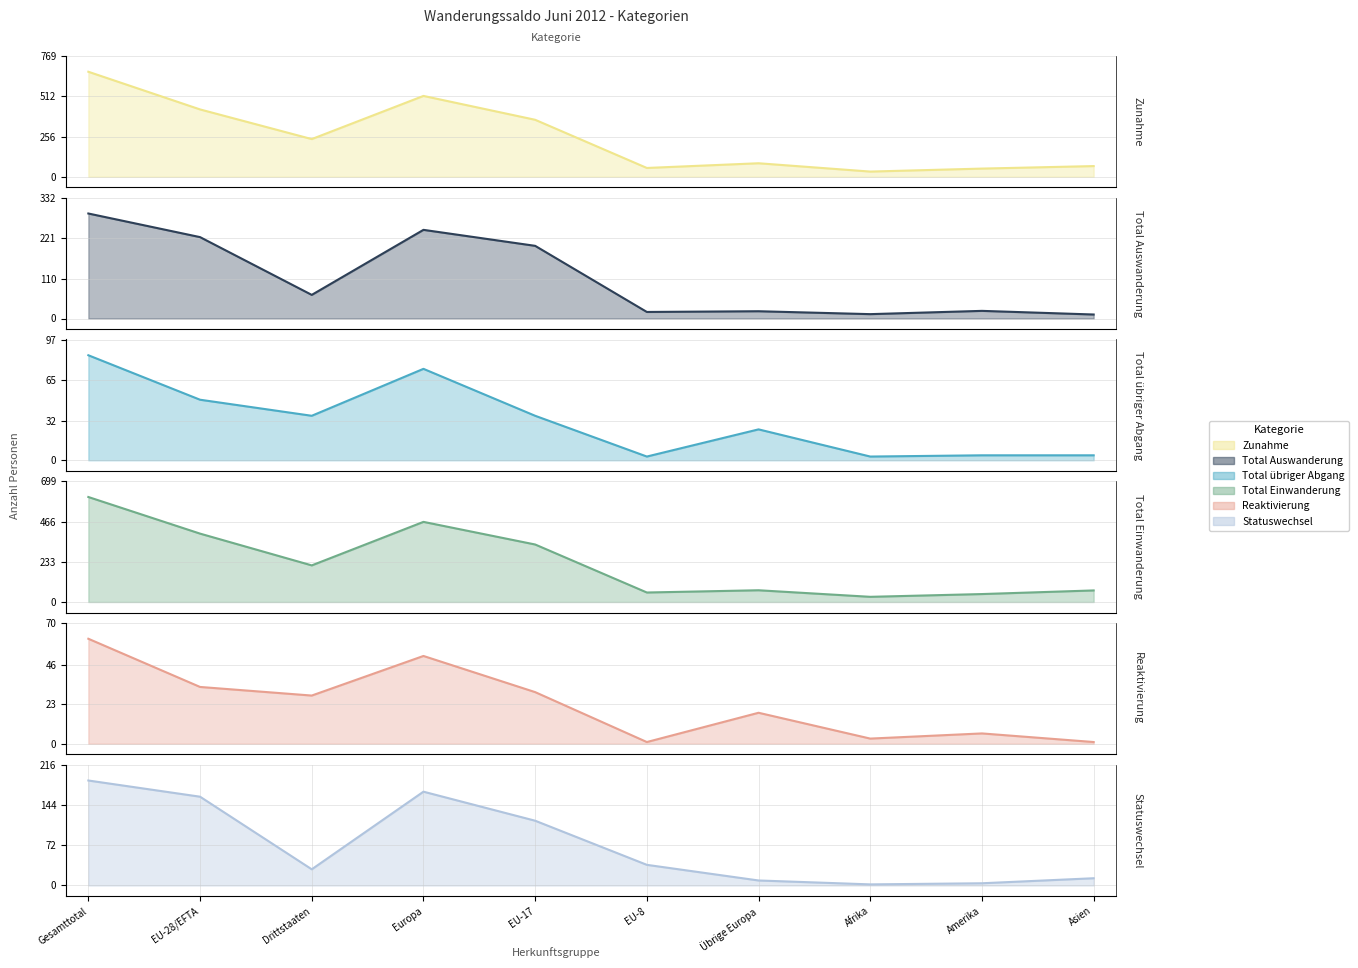

Between EU-28/EFTA and EU-8, which series saw the biggest shift?

Zunahme